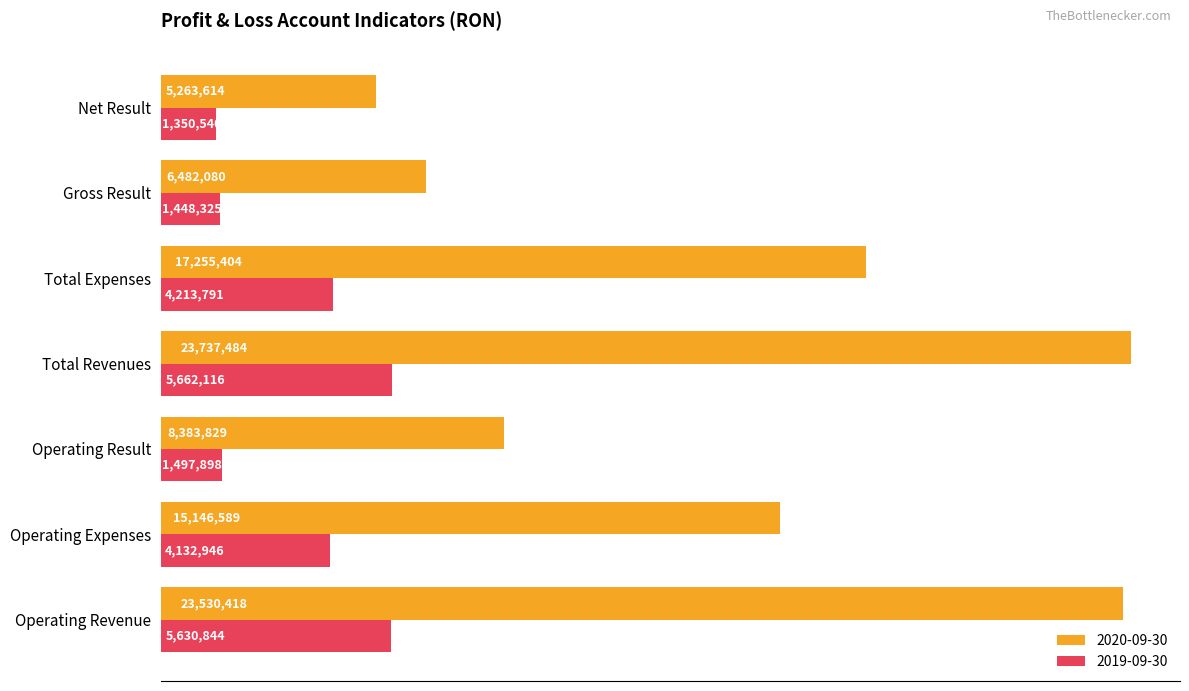

What are all the series names shown in the legend?

2020-09-30, 2019-09-30